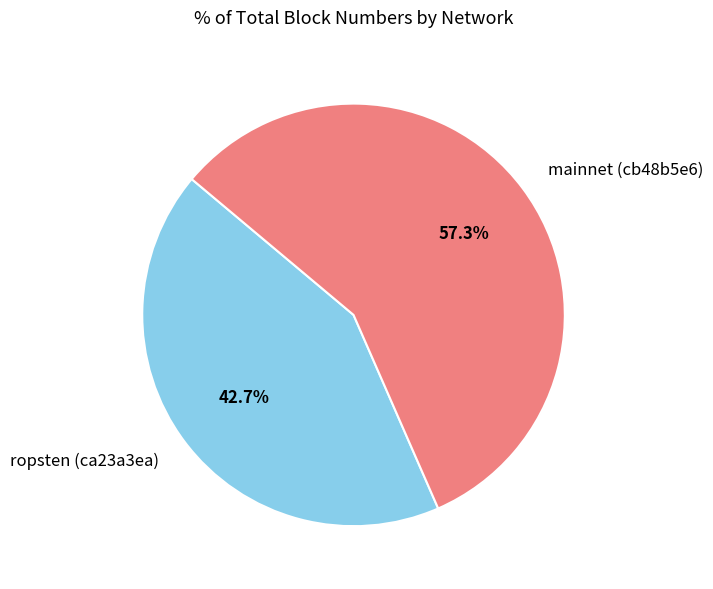

Which category accounts for the majority?

mainnet (cb48b5e6)